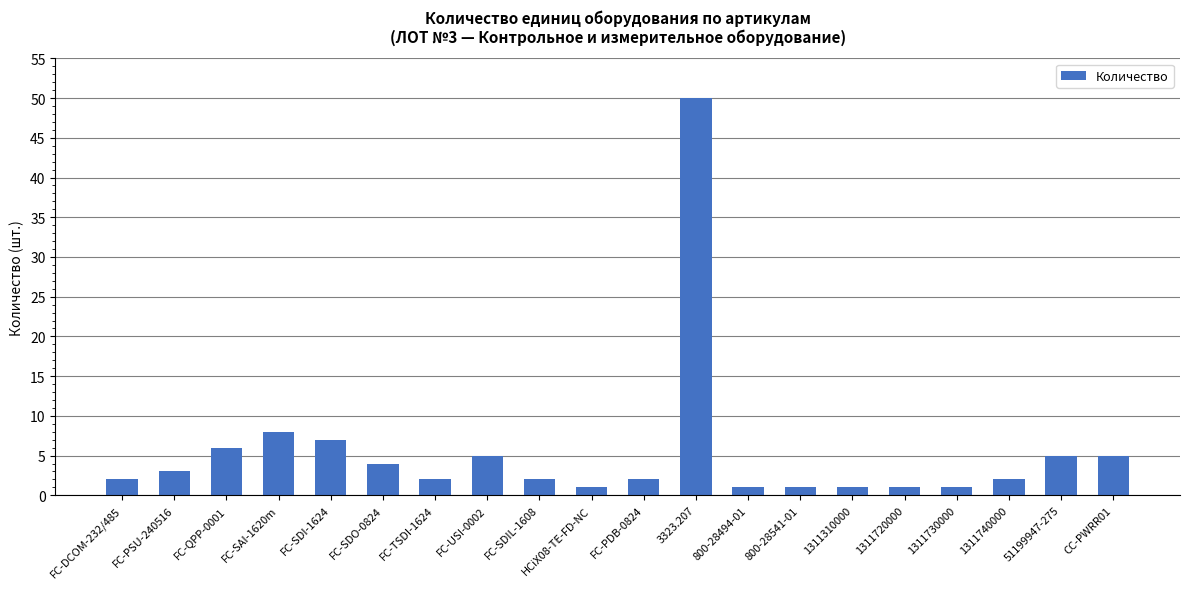

The value at FC-QPP-0001 is 6. True or false?

True